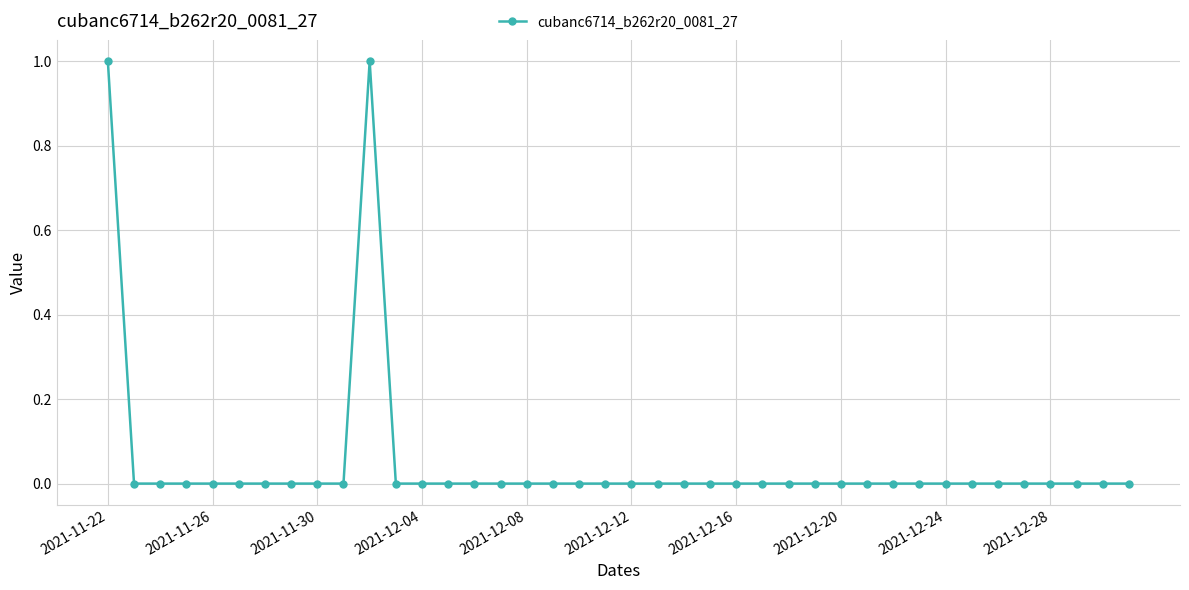

True or false: the data shows 0 at 2021-12-20.

True